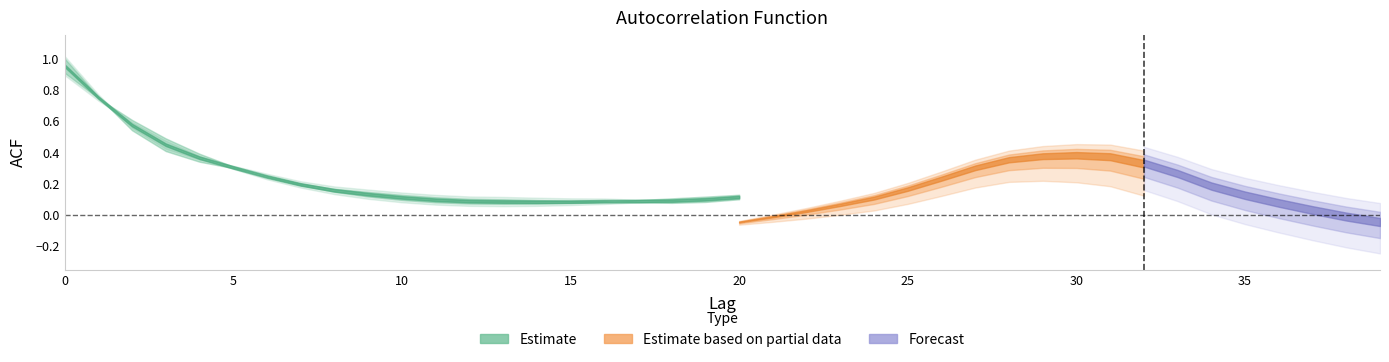

True or false: acf_shown has more than 0 interior local peaks.

True